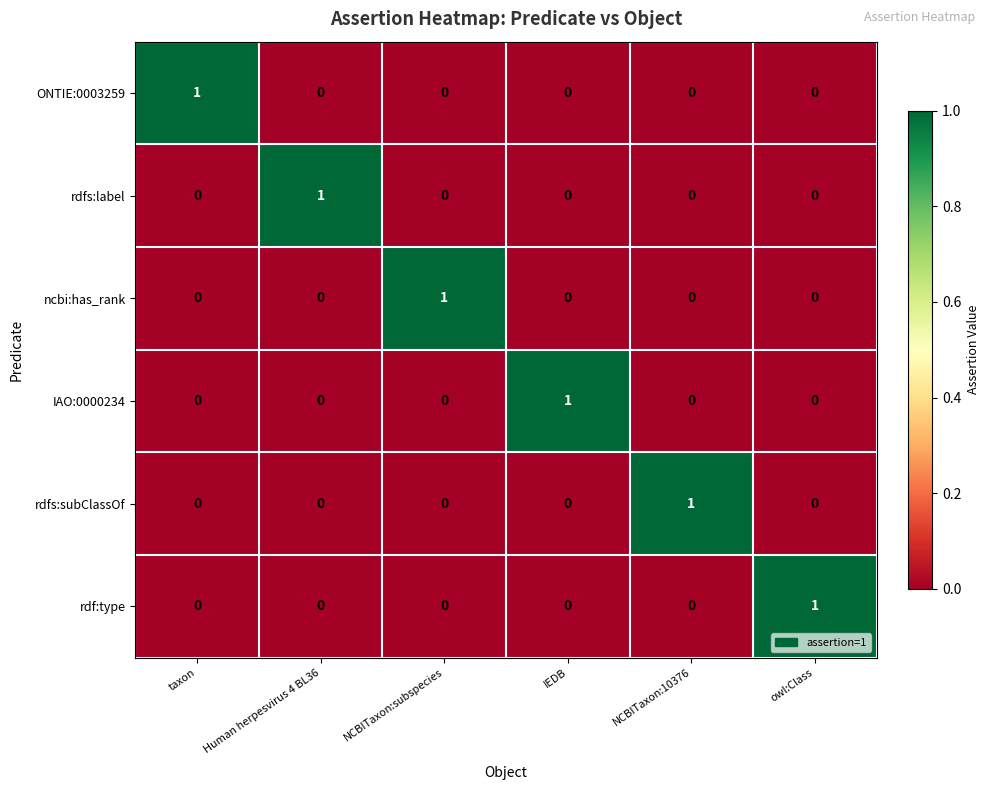

How many categories are shown in the chart?

6